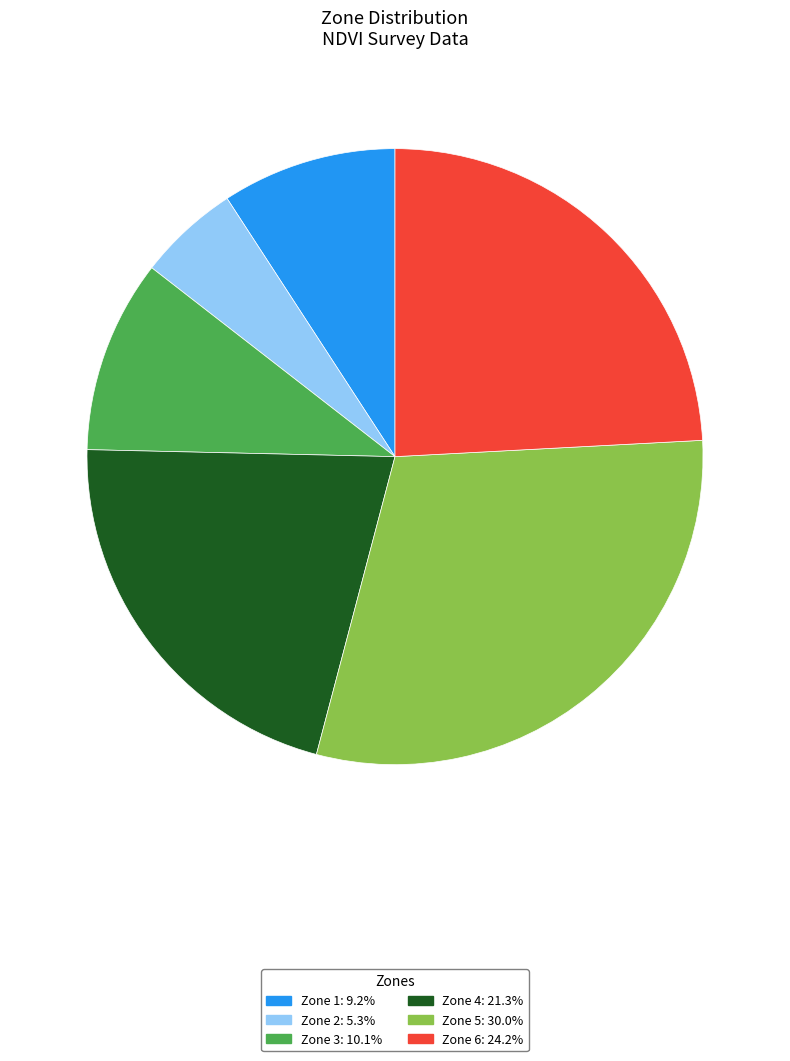

Which slice is the largest?

Zone 5